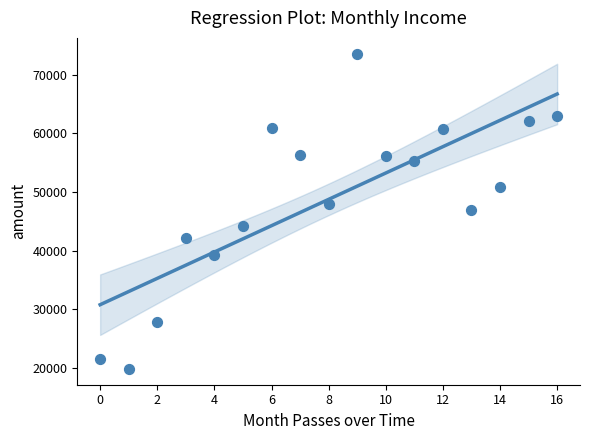

What is the range of Y values (max minus min)?

53801.2